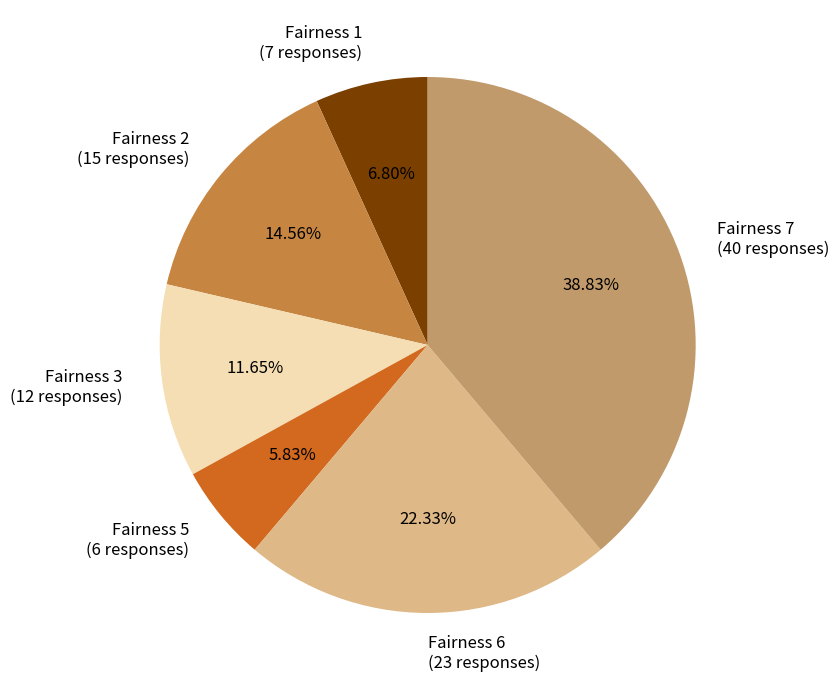

What is the largest slice in the pie chart?

Fairness 7